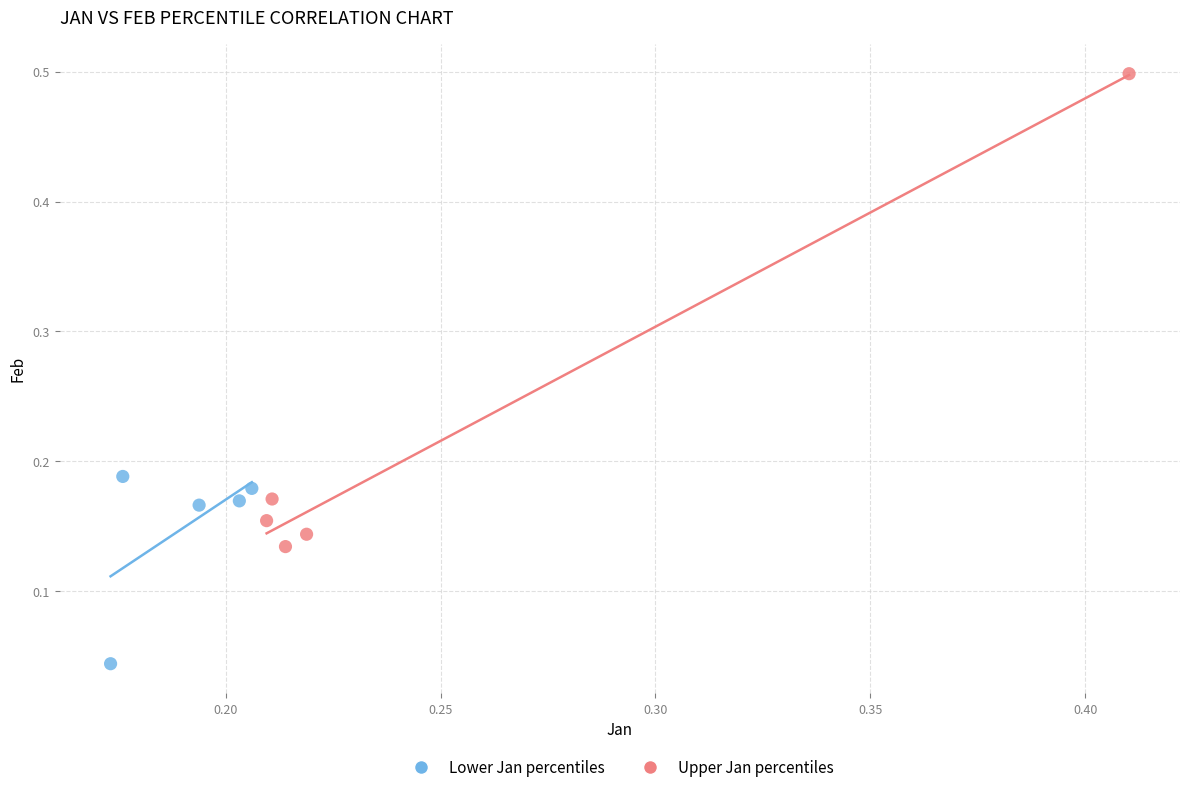

Which series reaches the minimum Y coordinate?

Lower Jan percentiles